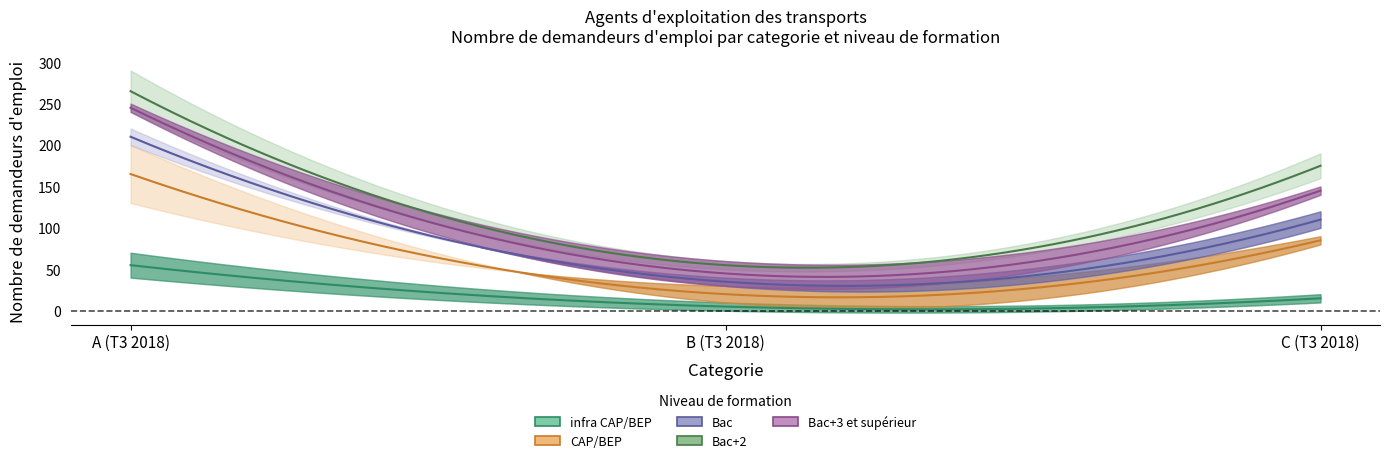

How many lines are shown in the chart?

5